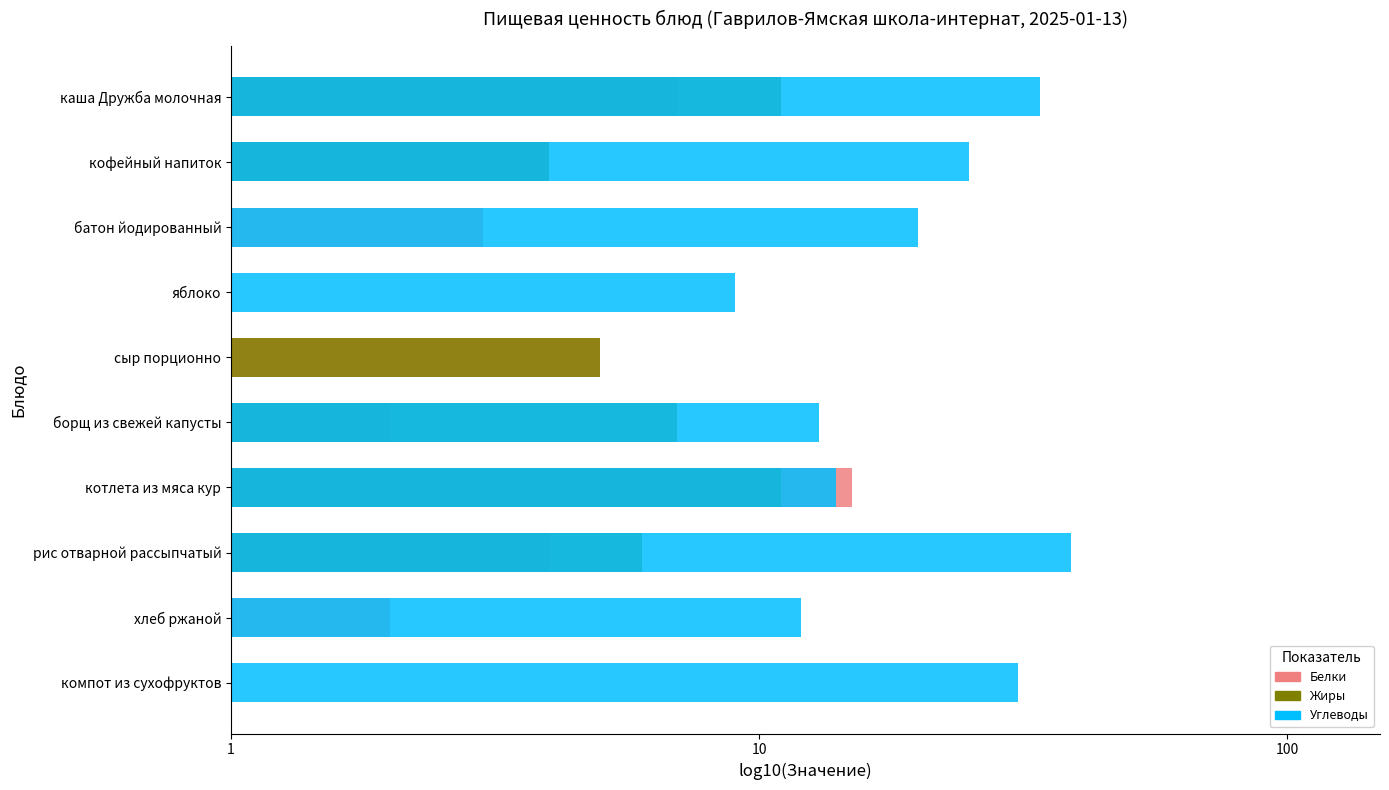

At how many categories does at least one series exceed 0?

10